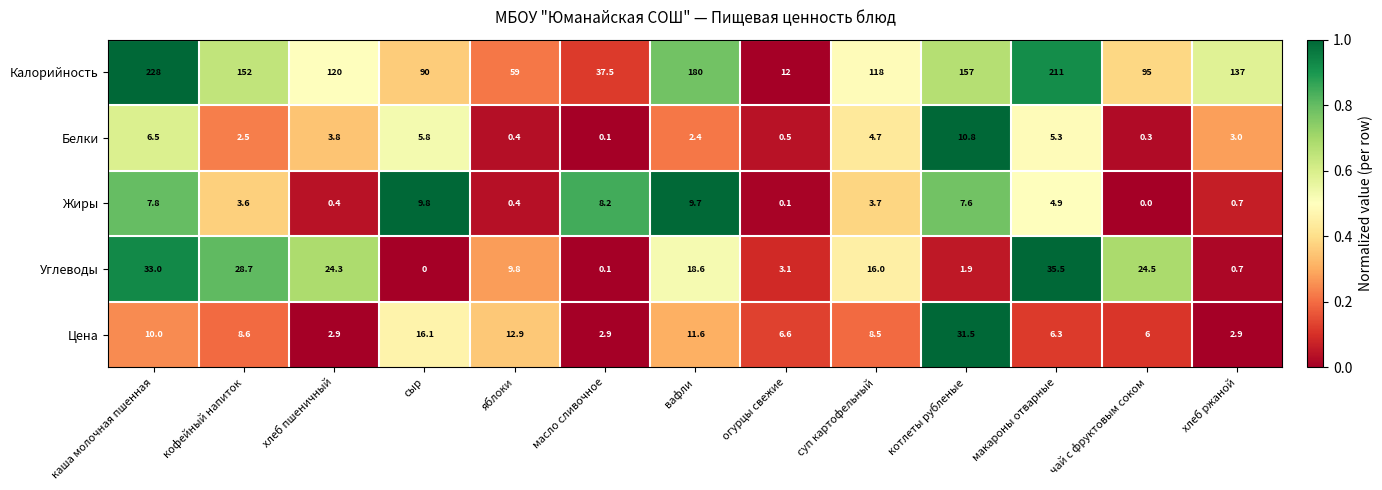

Which series has the largest total across all categories?

Калорийность